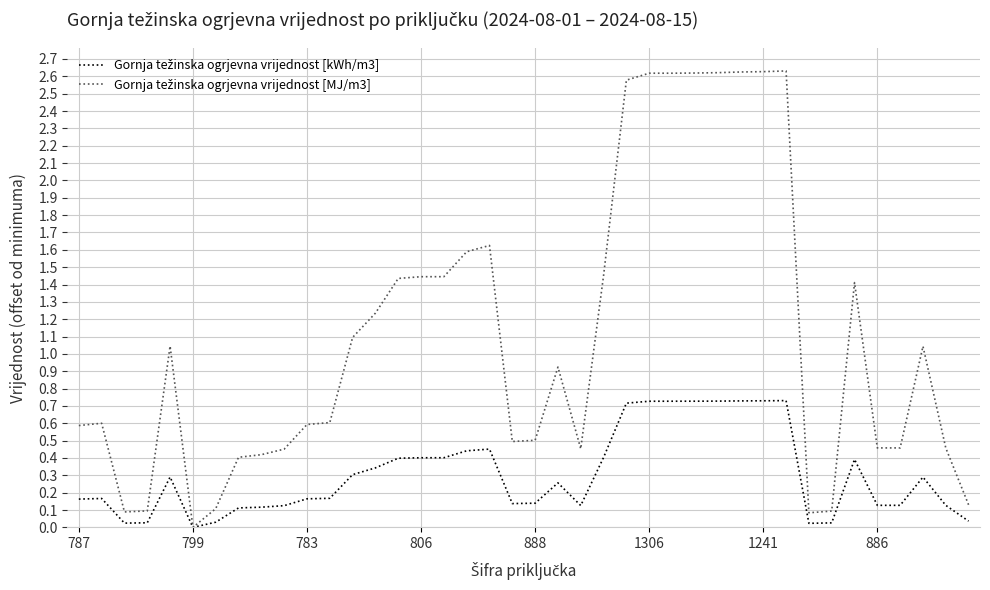

True or false: Gornja težinska ogrjevna vrijednost [MJ/m3] and Gornja težinska ogrjevna vrijednost [kWh/m3] intersect in this chart.

False